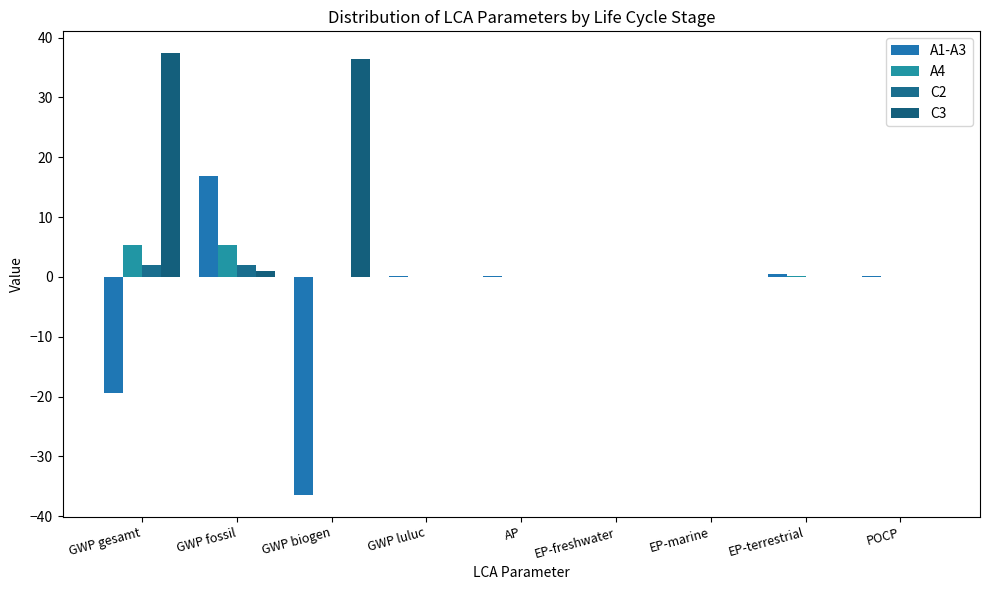

True or false: C2 has a value of 1.9 at GWP gesamt.

True